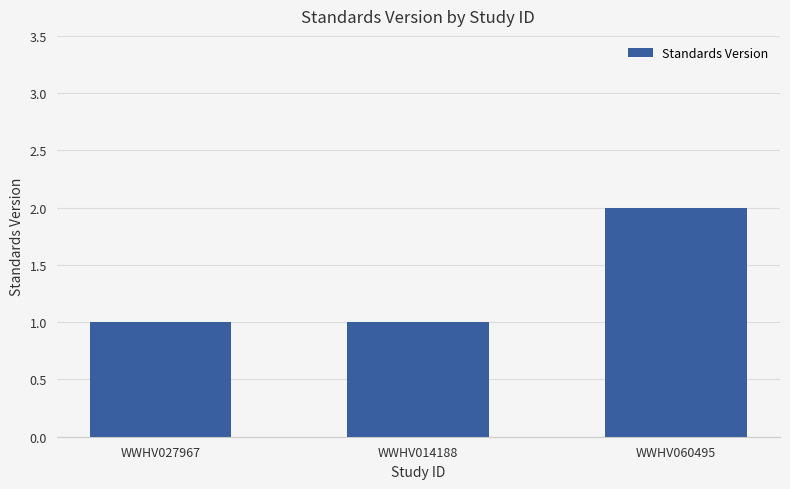

Reading right to left, what are all the values shown in this chart?

WWHV060495=2	WWHV014188=1	WWHV027967=1